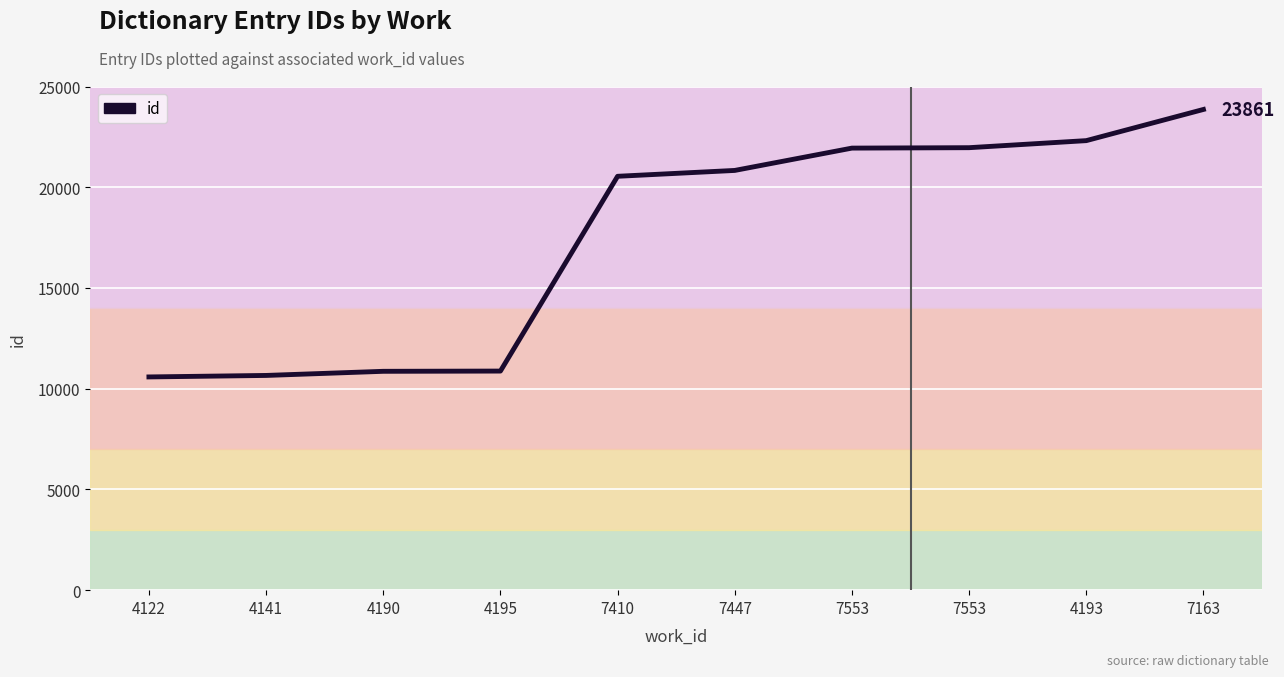

Is it true that the value at 4195 is 16533?

False